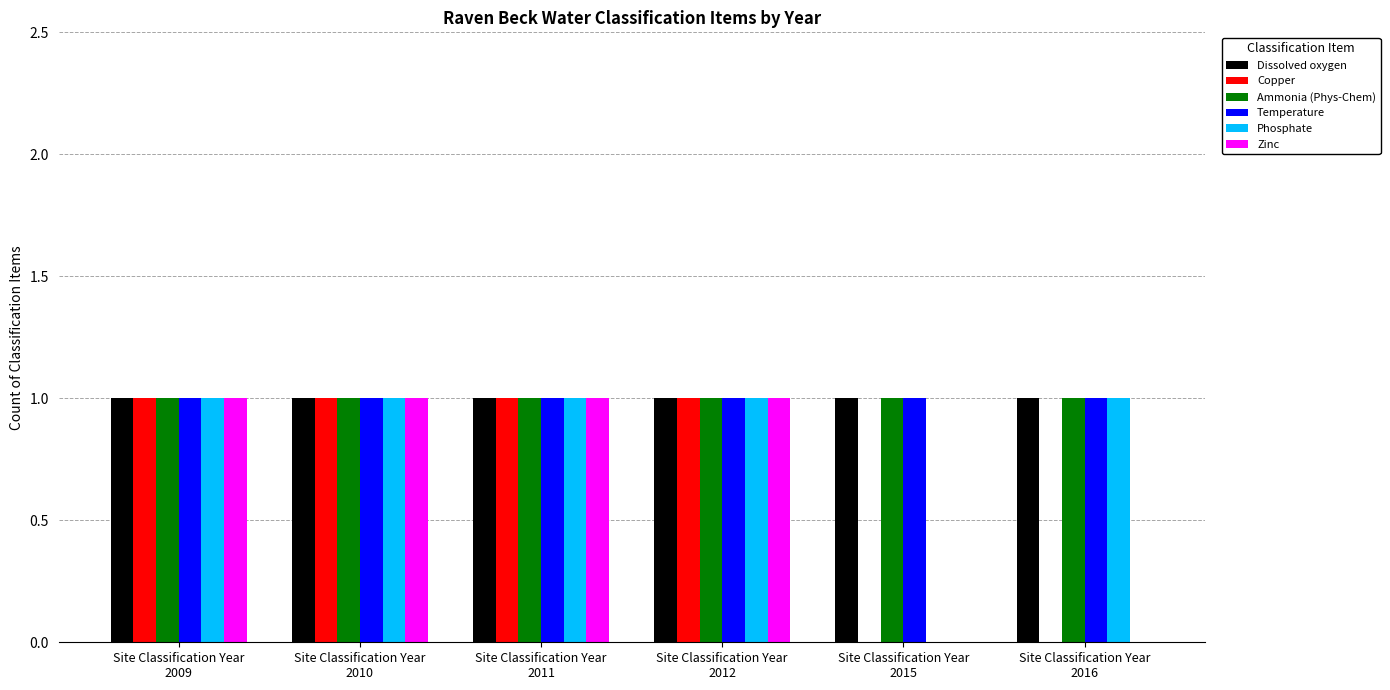

What is the average value of the Ammonia (Phys-Chem) series?

1